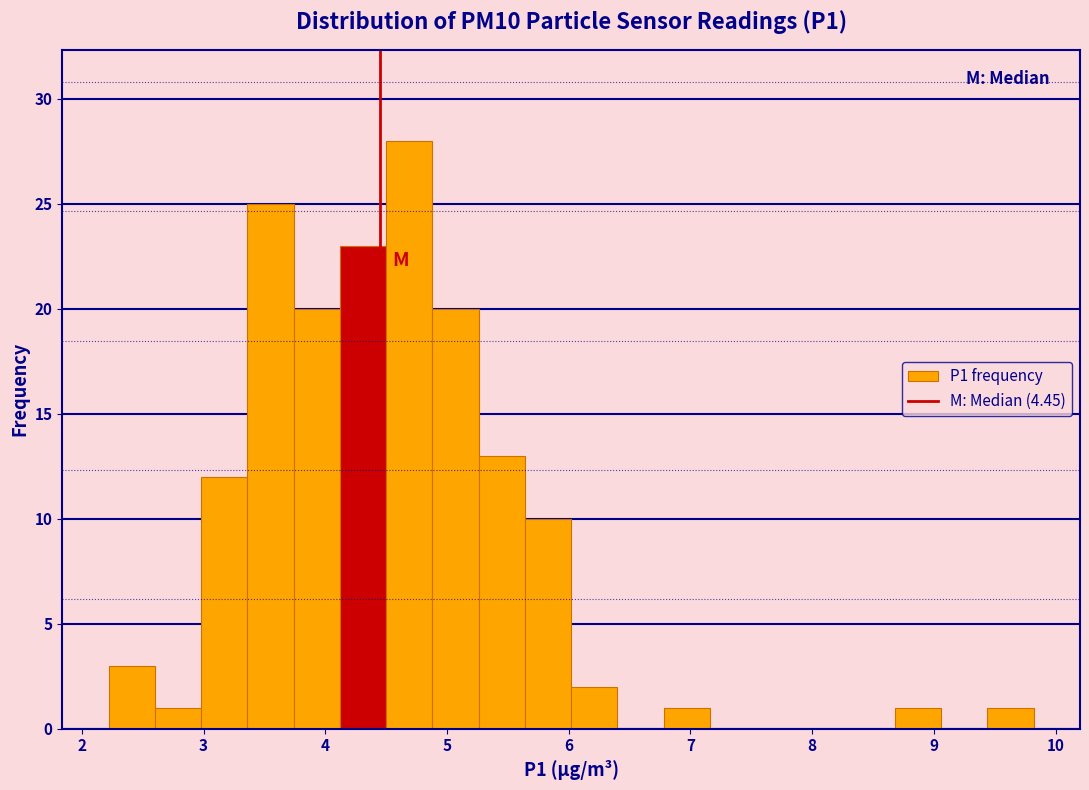

Read against the x-axis, roughly where is the centre of the tallest bar?

4.7